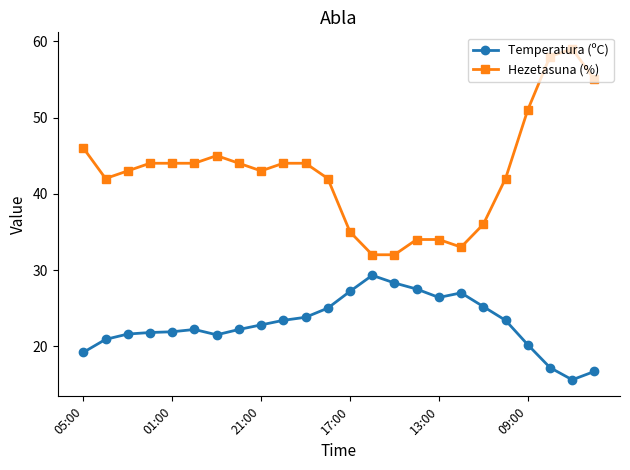

What is the average value of the Hezetasuna (%) series?

42.8